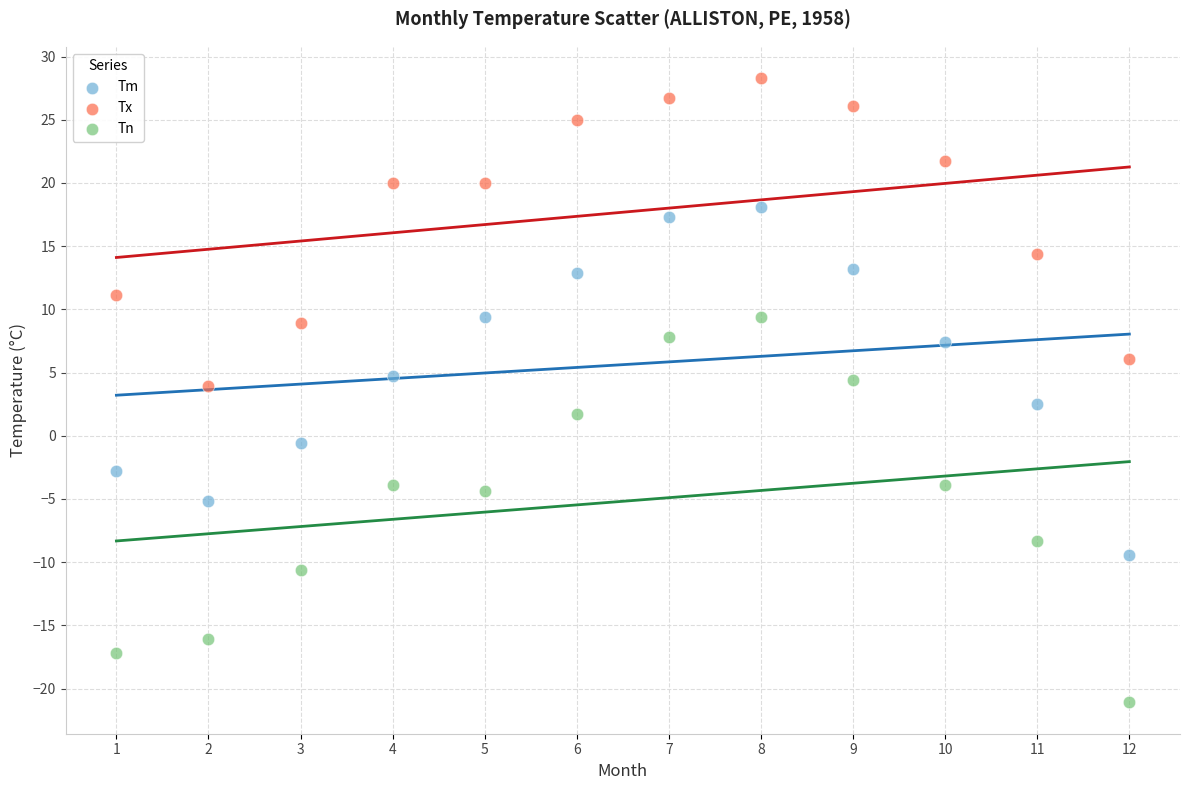

Across all data points, what is the range of Y values (max minus min)?

49.4